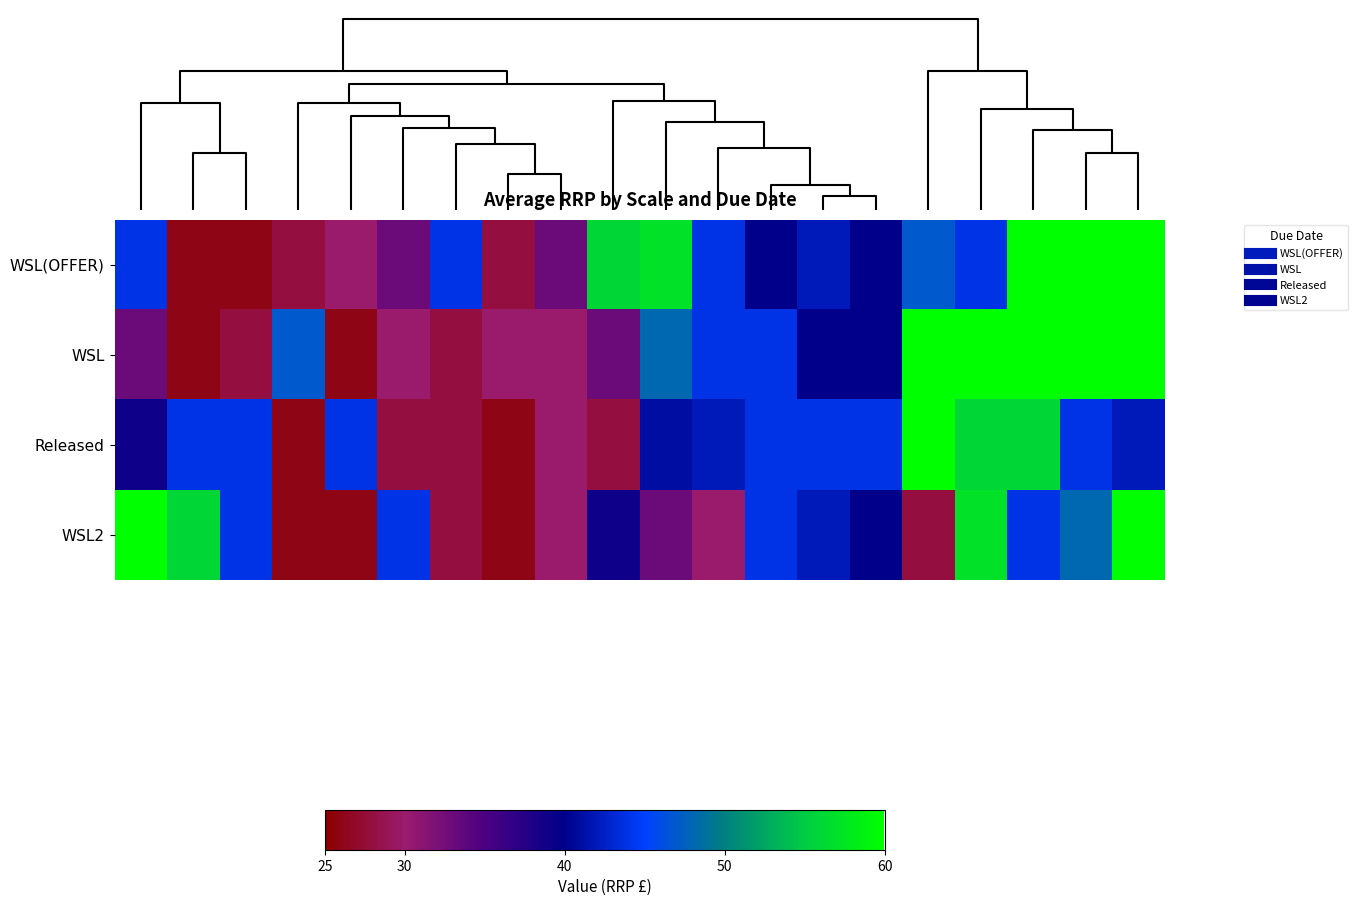

Reading left to right, extract all data points from this chart.

WSL(OFFER): 44.0	26.0	26.0	28.0	30.0	33.0	44.0	28.0	33.0	56.0	57.0	44.0	40.0	42.0	40.0	47.0	44.0	60.0	60.0	60.0
WSL: 33.0	26.0	28.0	47.0	26.0	30.0	28.0	30.0	30.0	33.0	48.0	44.0	44.0	40.0	40.0	60.0	60.0	60.0	60.0	60.0
Released: 39.0	44.0	44.0	26.0	44.0	28.0	28.0	26.0	30.0	28.0	41.0	42.0	44.0	44.0	44.0	60.0	56.0	56.0	44.0	42.0
WSL2: 60.0	56.0	44.0	26.0	26.0	44.0	28.0	26.0	30.0	39.0	33.0	30.0	44.0	42.0	40.0	28.0	57.0	44.0	48.0	60.0